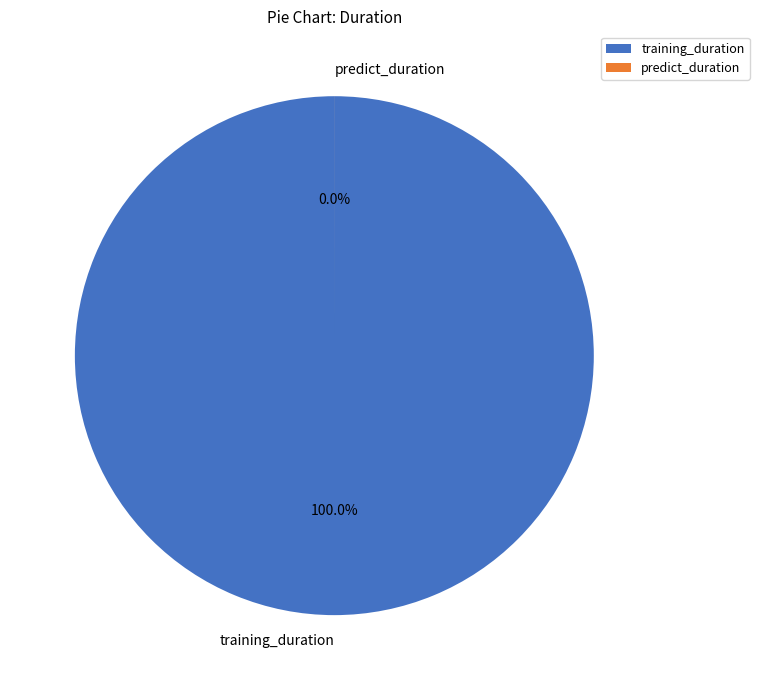

To the nearest percent, what percentage of the pie is training_duration?

100%